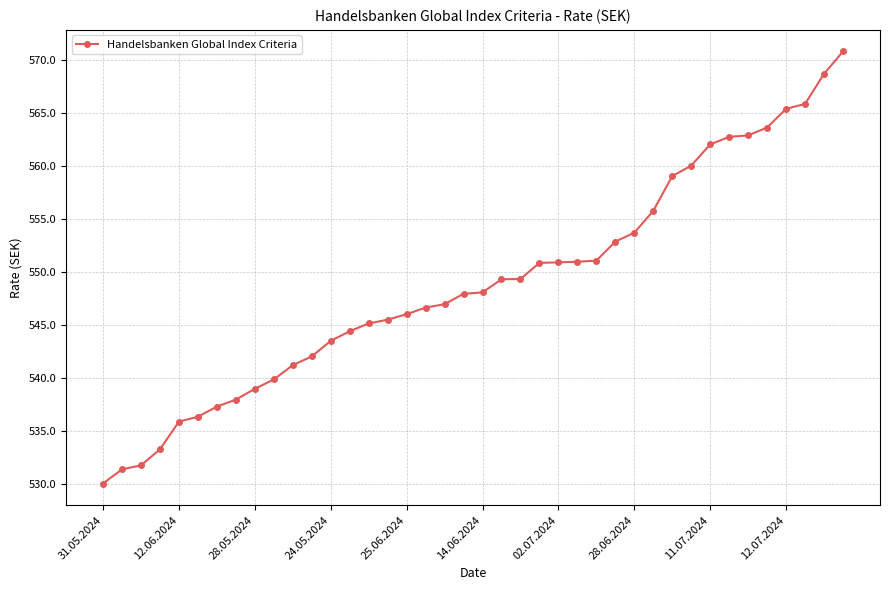

What is the value of the 11th point from the left?

541.2